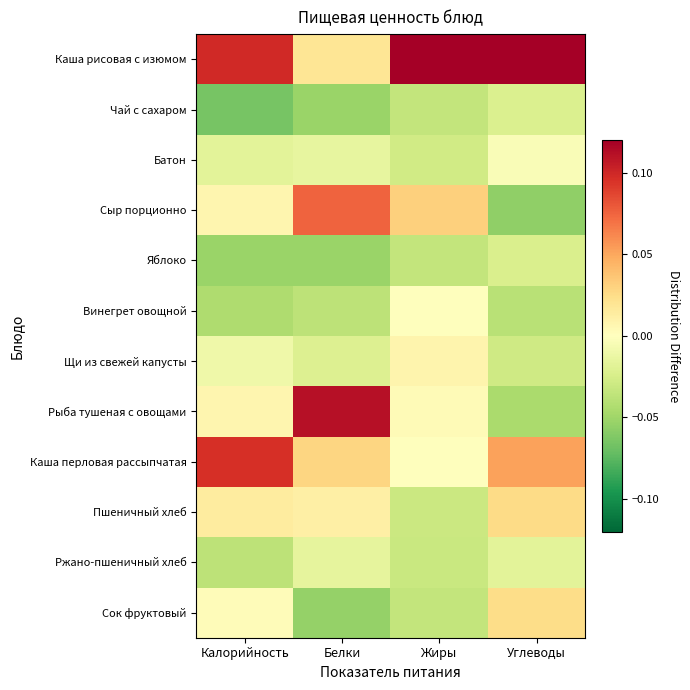

Which series has the largest range (max minus min)?

Рыба тушеная с овощами